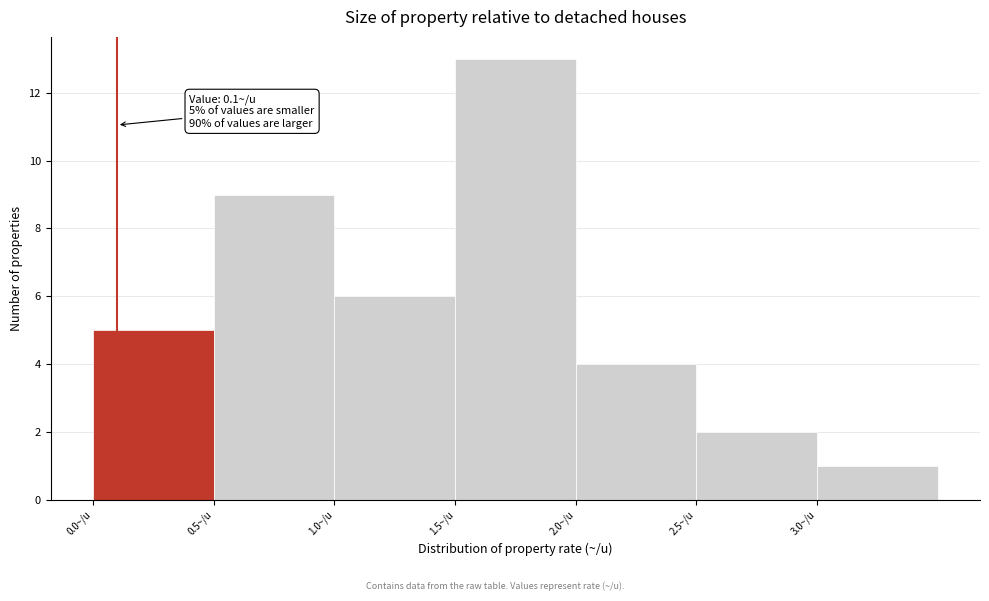

Which range on the x-axis has the tallest bar?

1.5 to 2.0